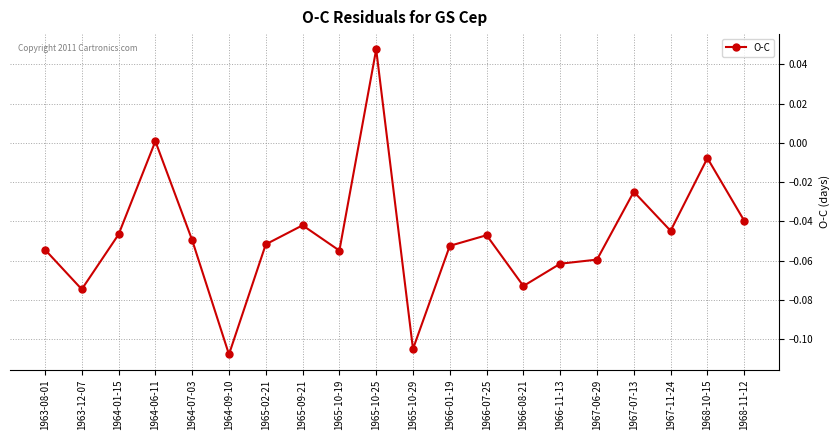

How many lines are shown in the chart?

1